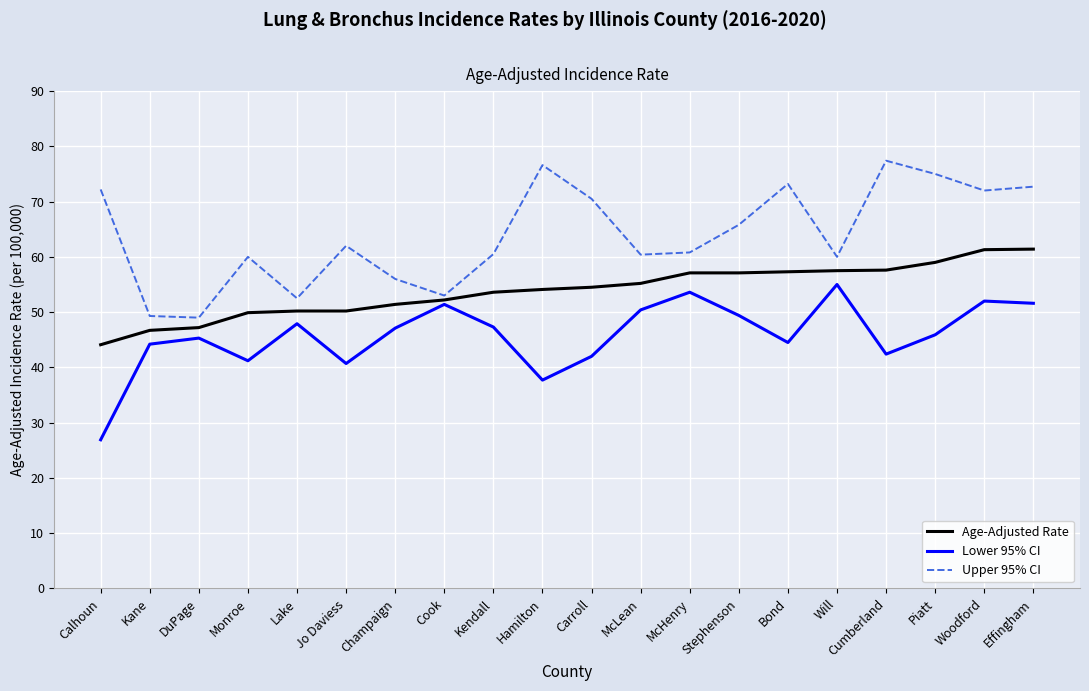

List the series in order of their overall mean, lowest first.

Lower 95% CI, Age-Adjusted Rate, Upper 95% CI